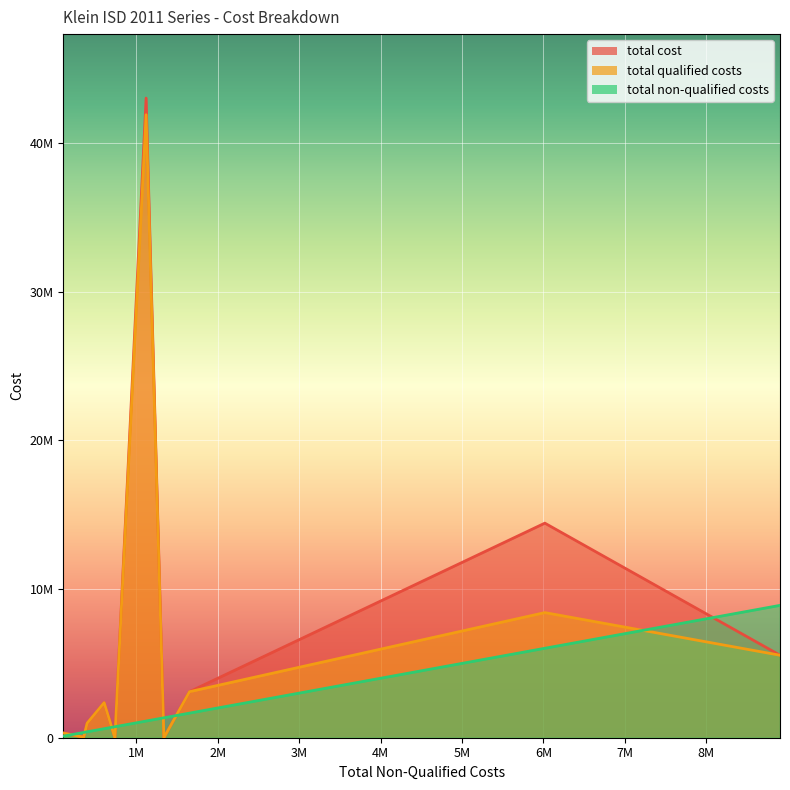

At which category is the sum across all series the highest?

1121622